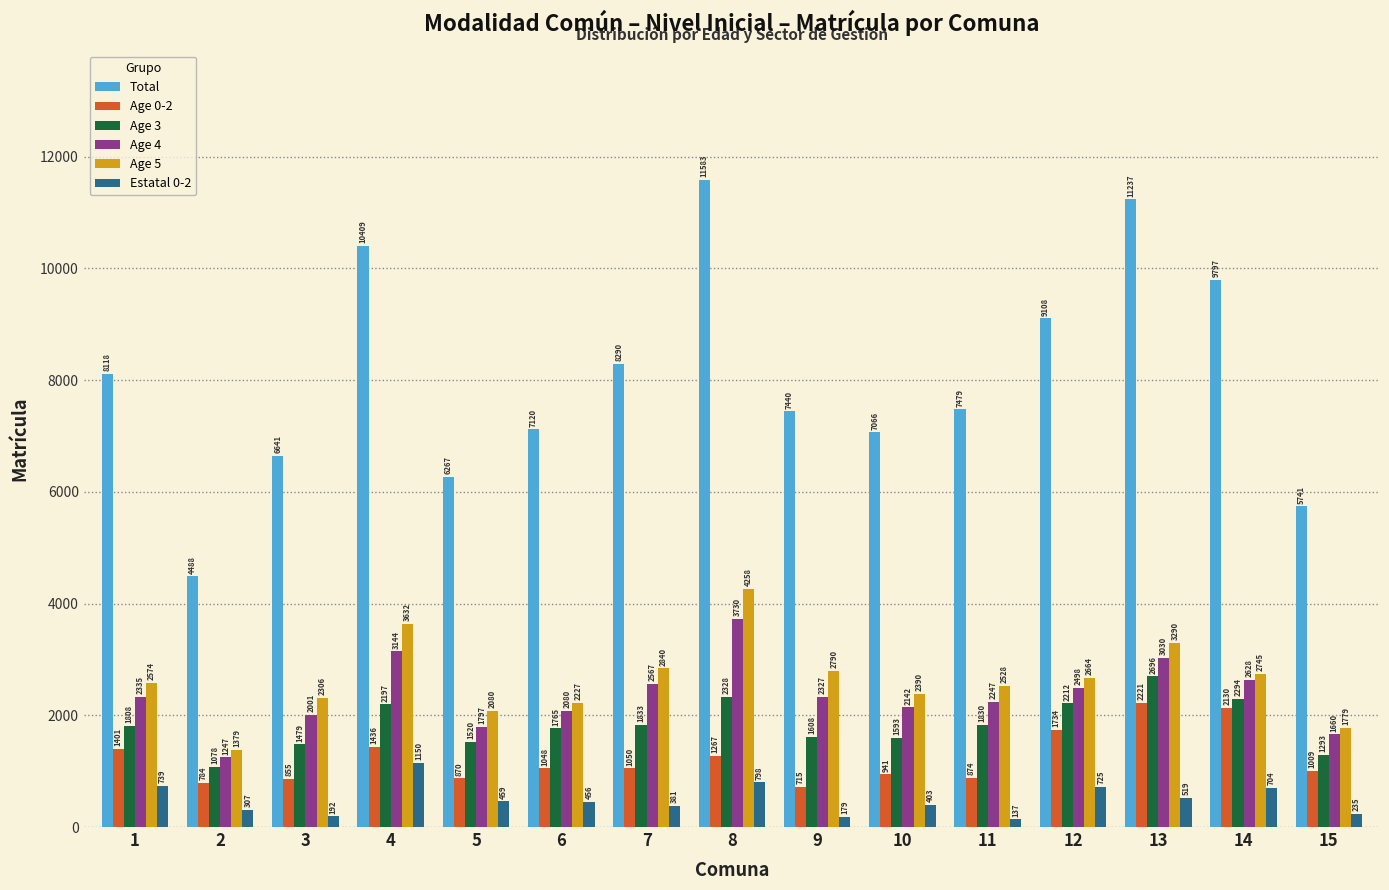

What is the minimum value for Age 4?

1247